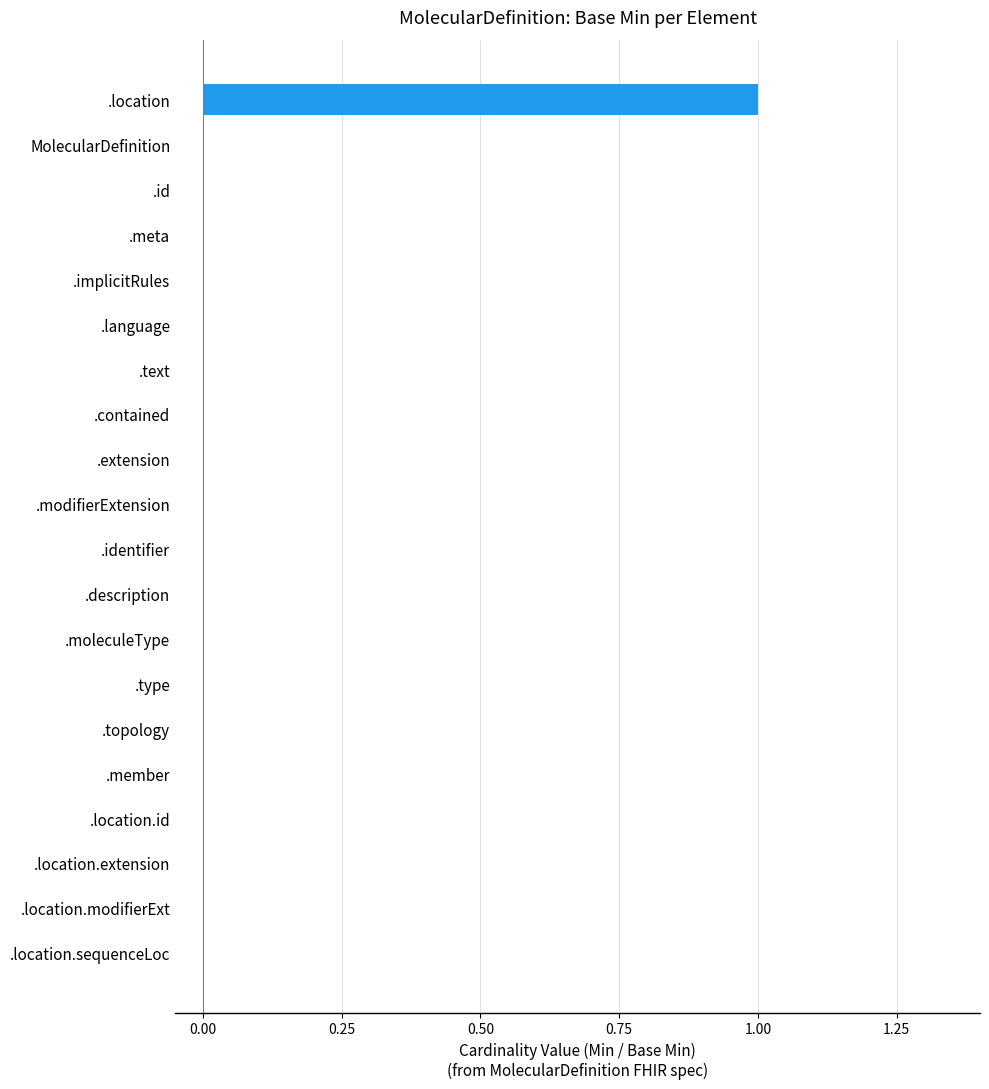

Reading bottom to top, what are all the values shown in this chart?

.location.sequenceLoc=0	.location.modifierExt=0	.location.extension=0	.location.id=0	.member=0	.topology=0	.type=0	.moleculeType=0	.description=0	.identifier=0	.modifierExtension=0	.extension=0	.contained=0	.text=0	.language=0	.implicitRules=0	.meta=0	.id=0	MolecularDefinition=0	.location=1